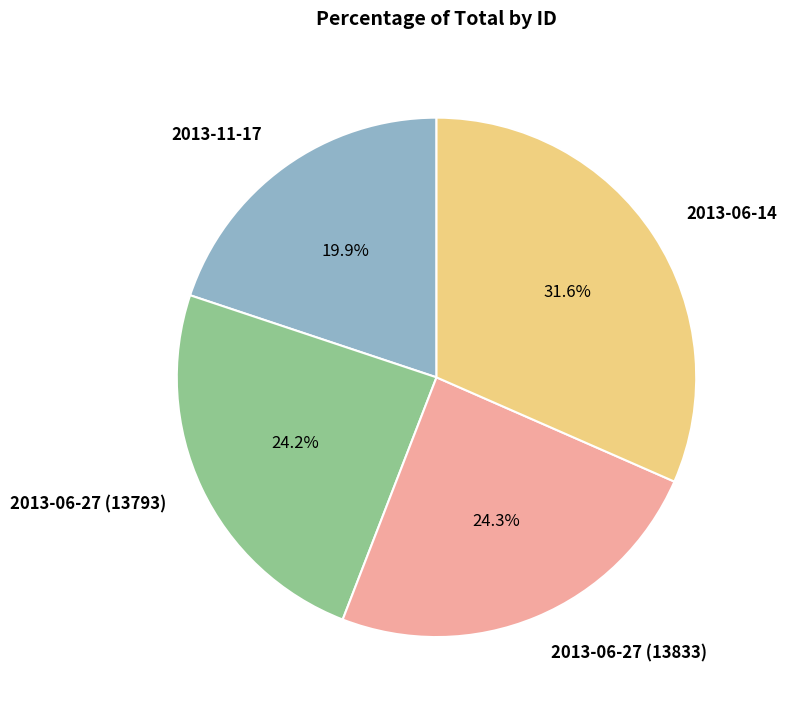

What percentage is the 2013-06-27 (13793) slice, to the nearest percent?

24%